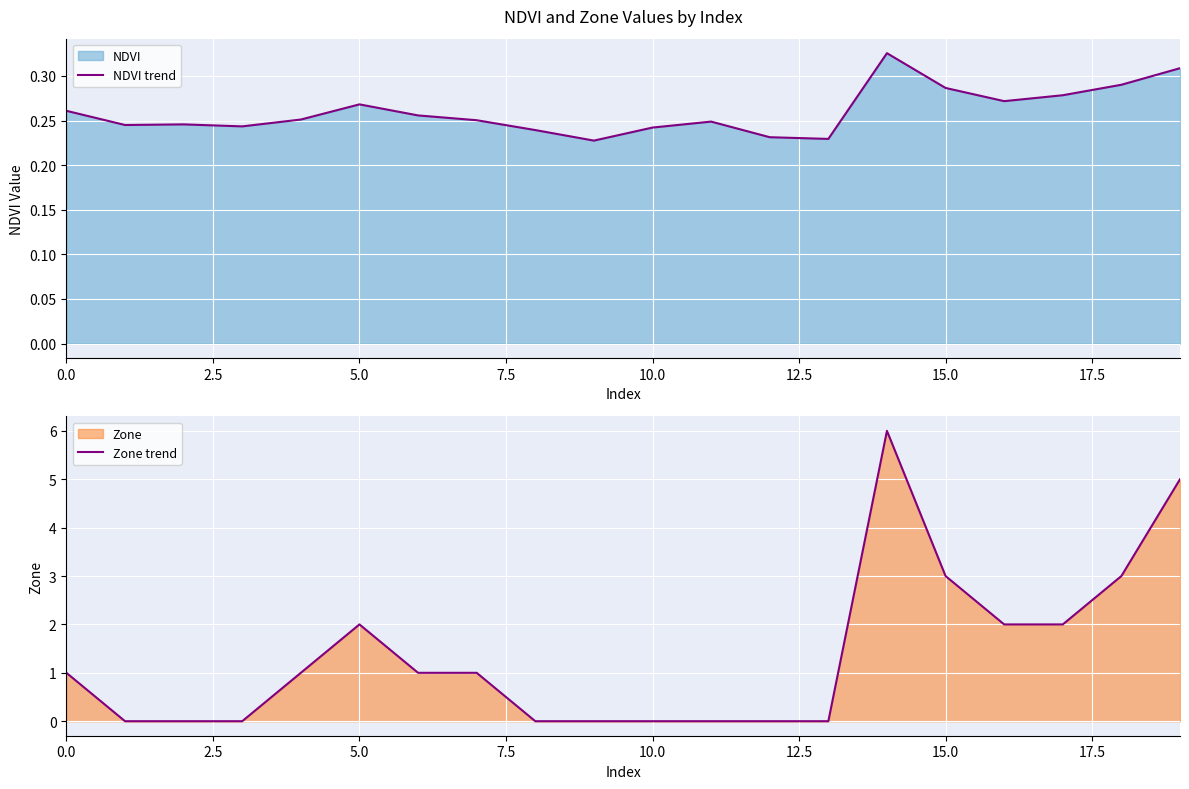

Count the NDVI trend values in the range 0 to 1.

20